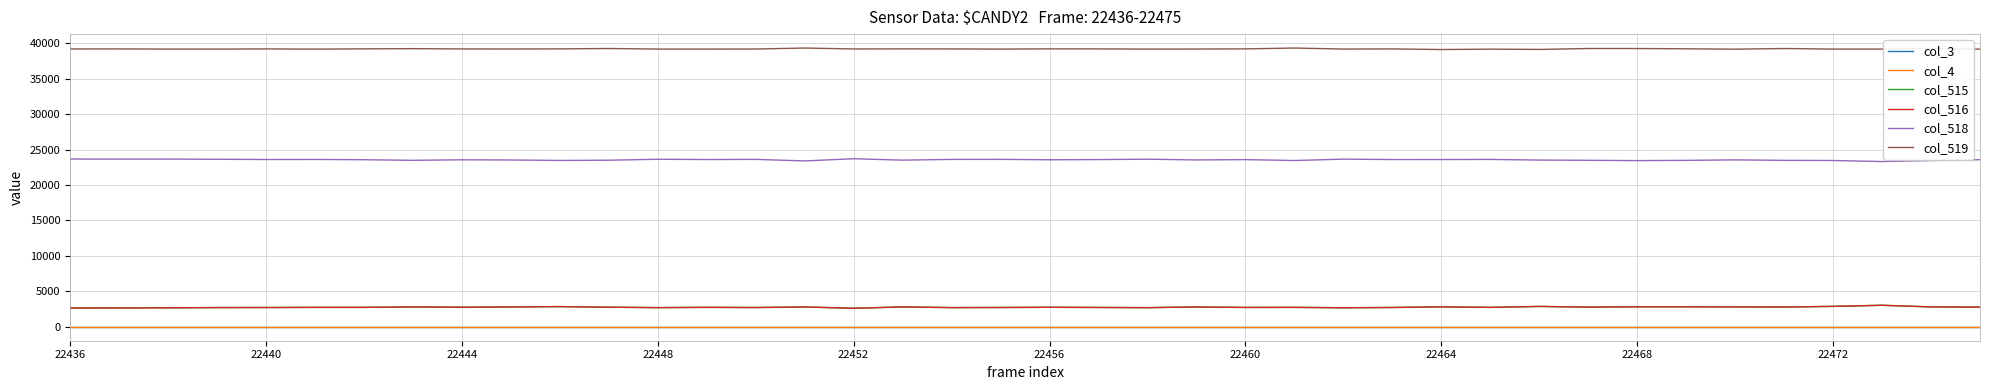

Does the chart display data point markers on the line(s)?

No